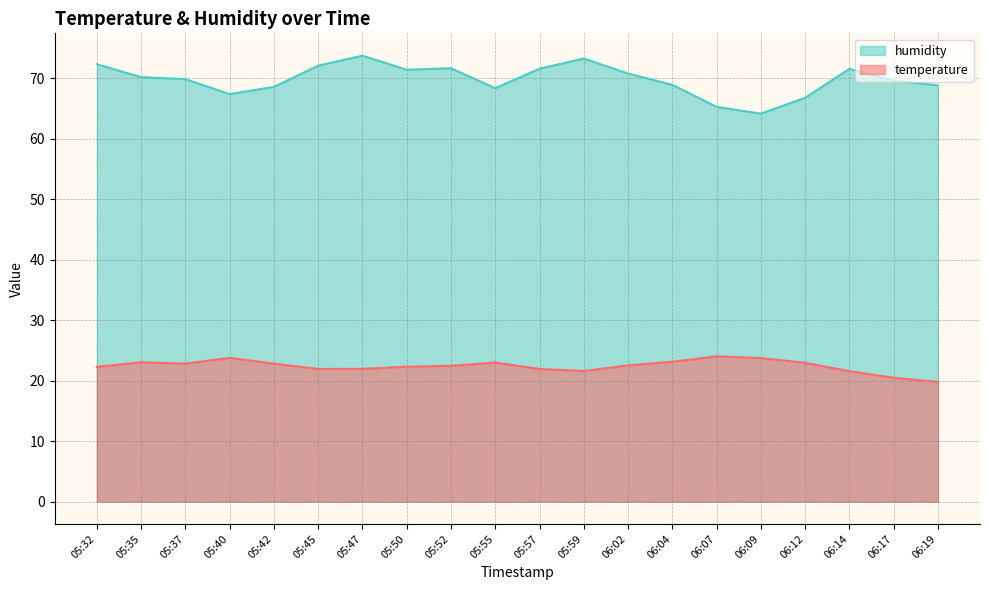

Rank the series by their maximum value, from lowest to highest.

temperature, humidity